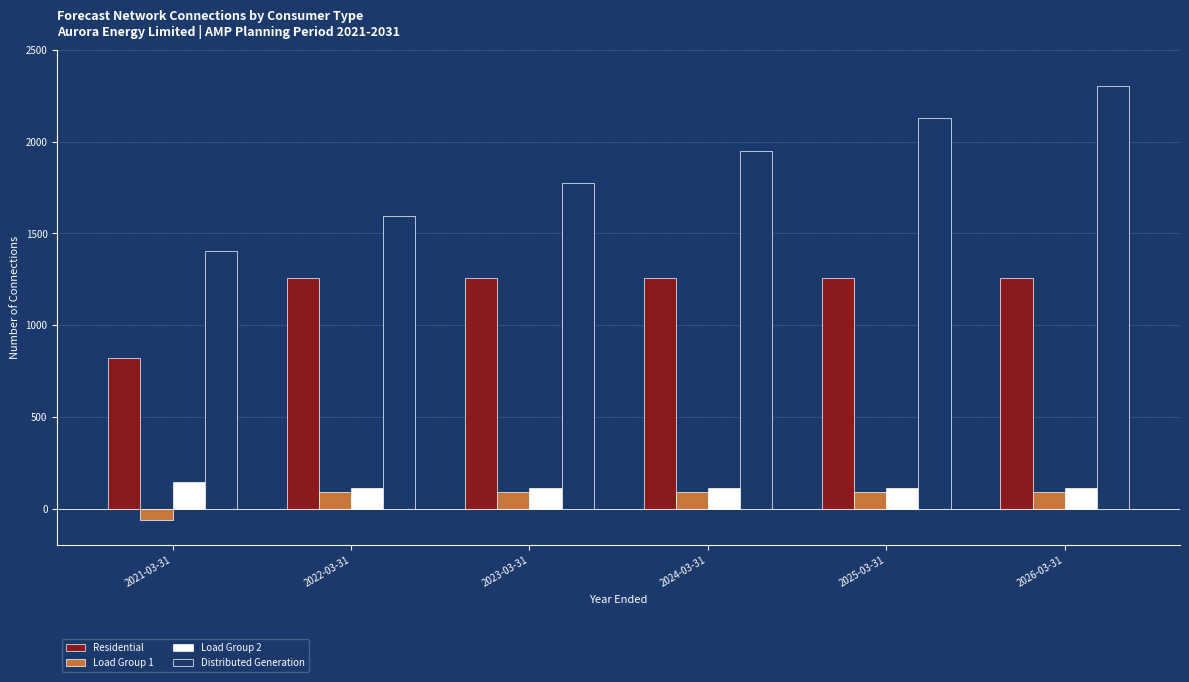

True or false: Residential has a value of 288 at 2023-03-31.

False